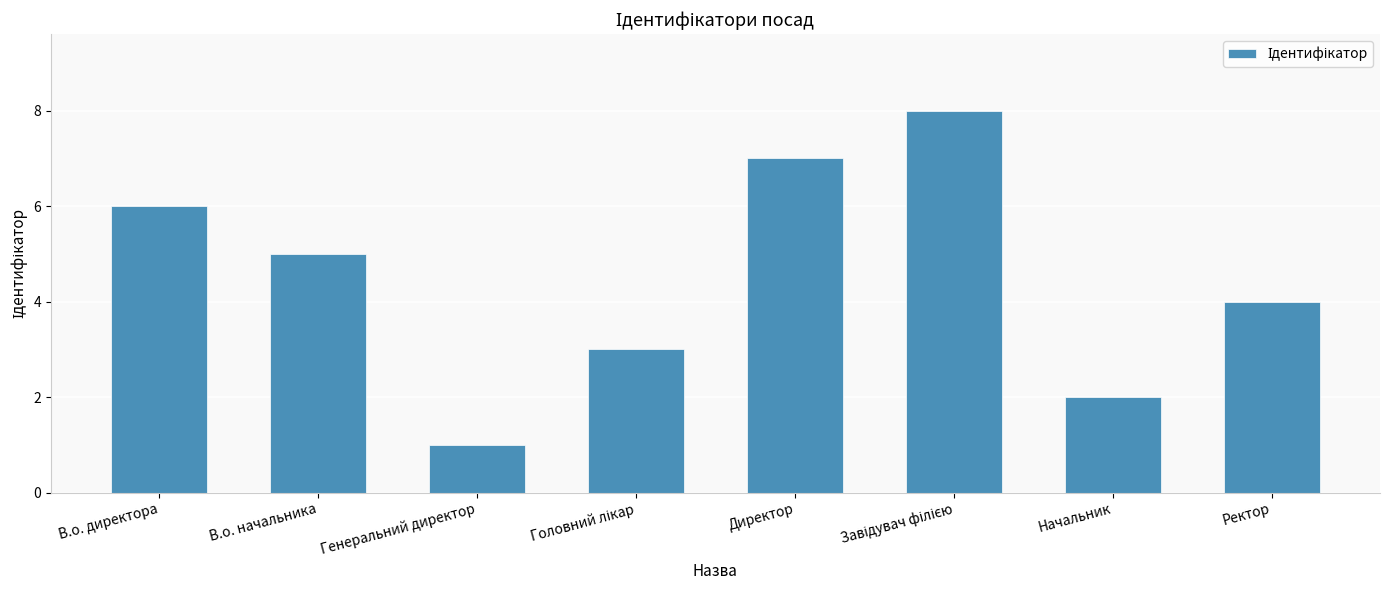

What is the greatest value displayed?

8